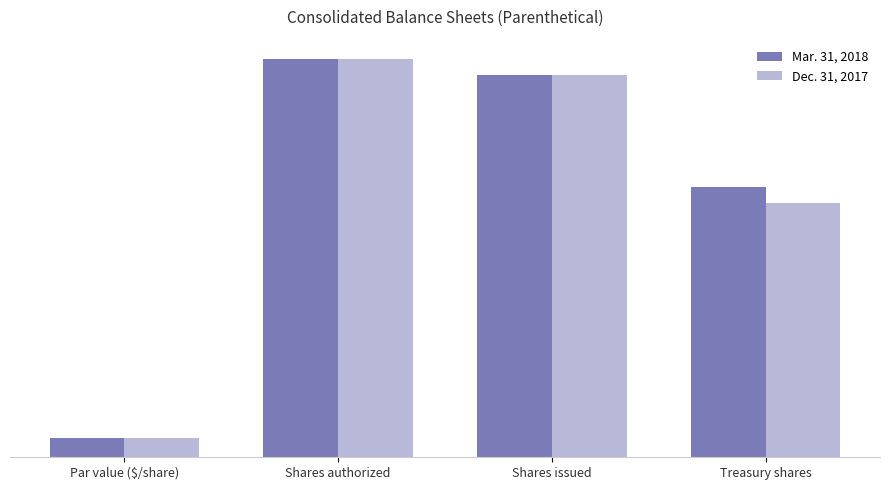

What is the sum of the Mar. 31, 2018 values at Par value ($/share) and Shares authorized?

90000000.0